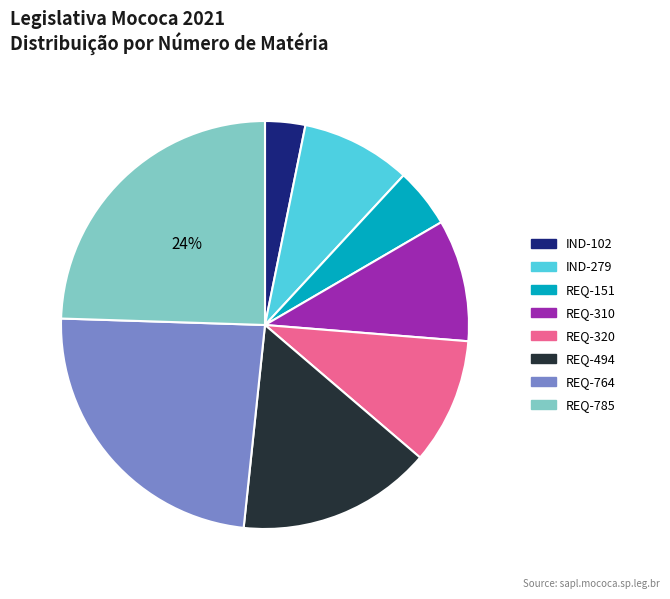

Which slice is the smallest?

IND-102